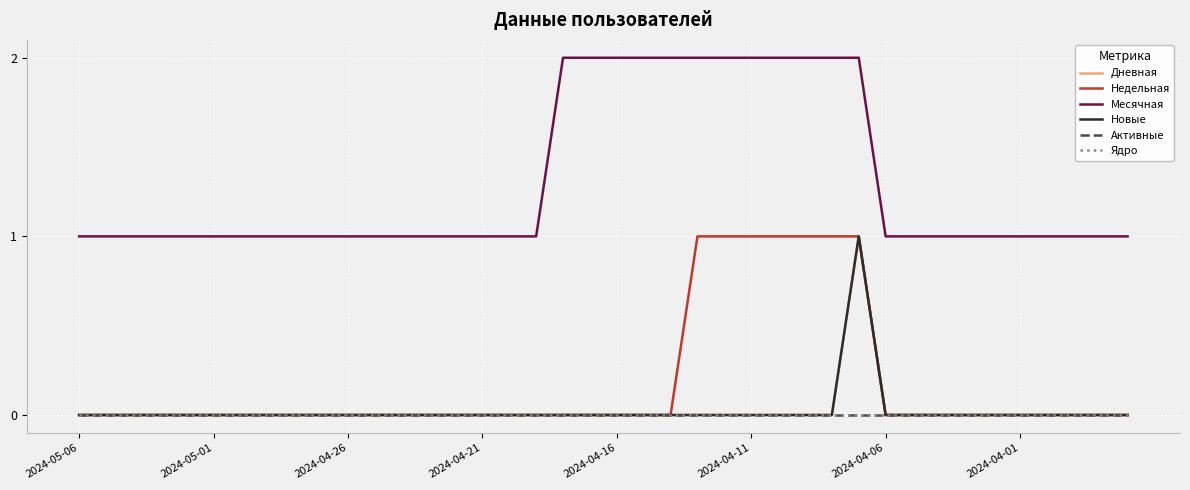

What is the difference between the maximum and minimum values in the Новые series?

1